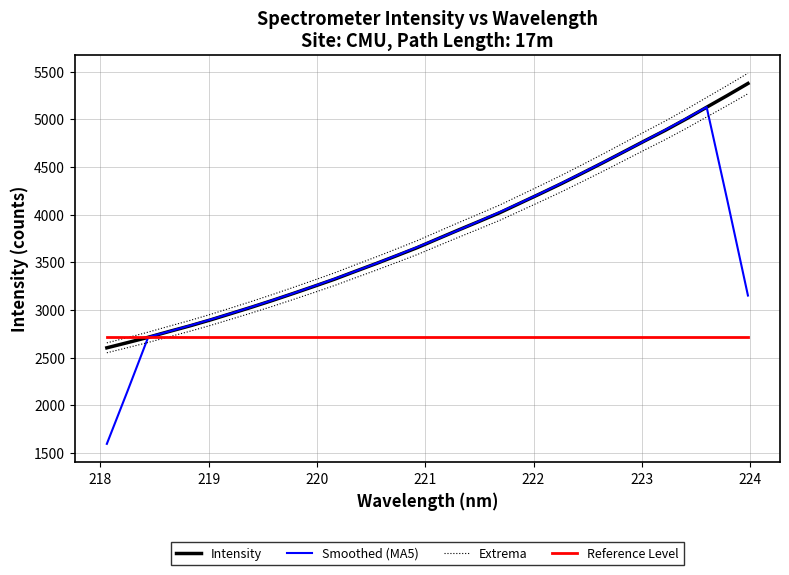

How many data points in Intensity are less than 3747?

16